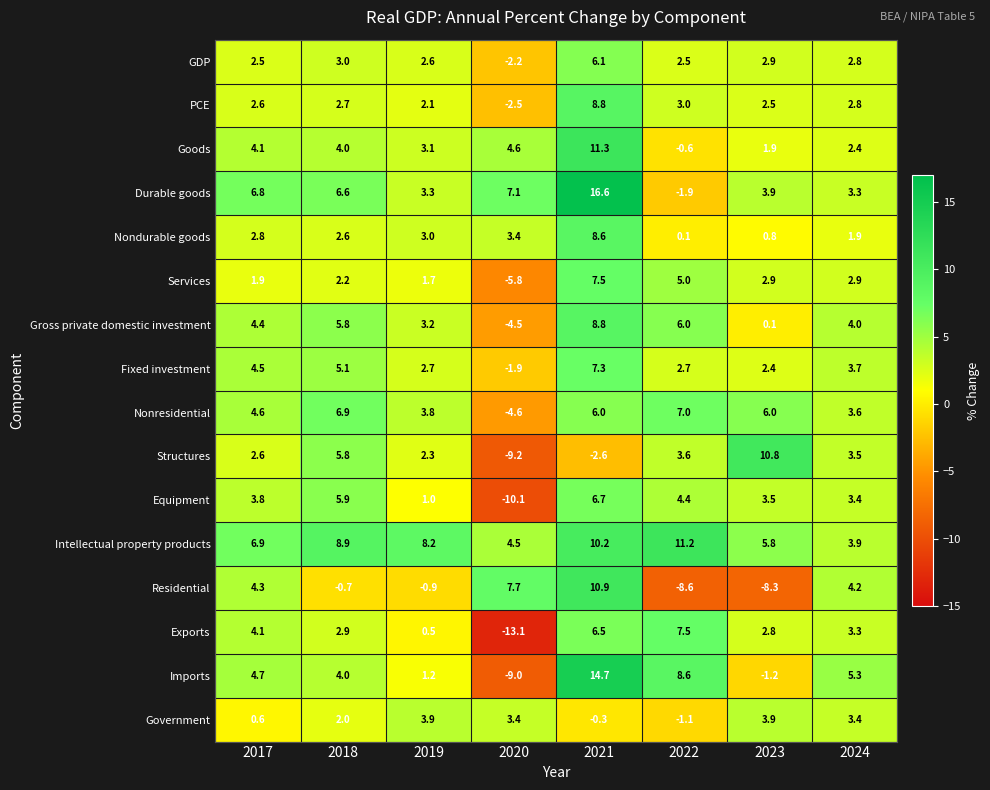

At which label does Residential first exceed 4?

2017